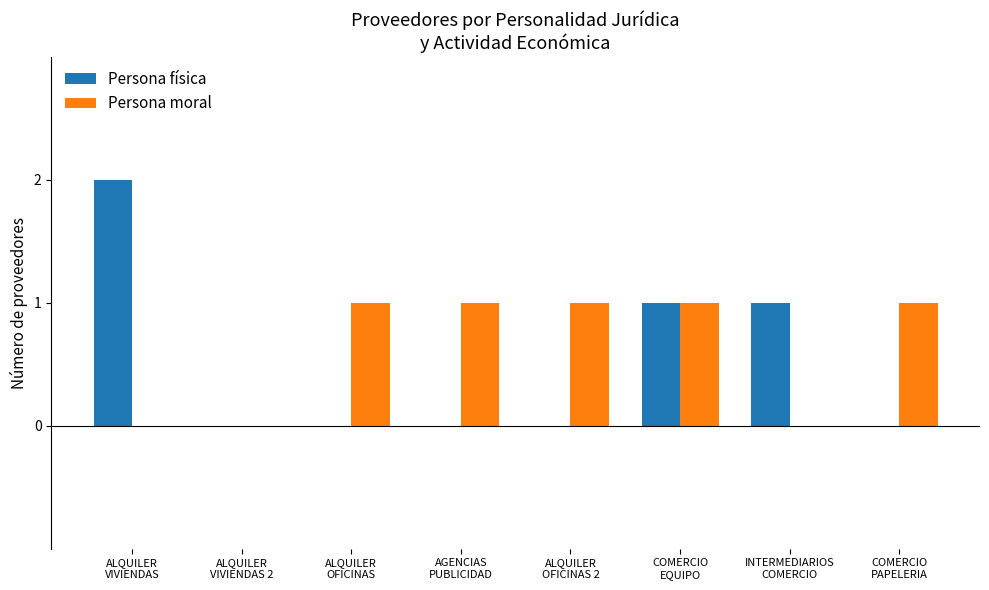

What is the sum of all Persona moral values?

5